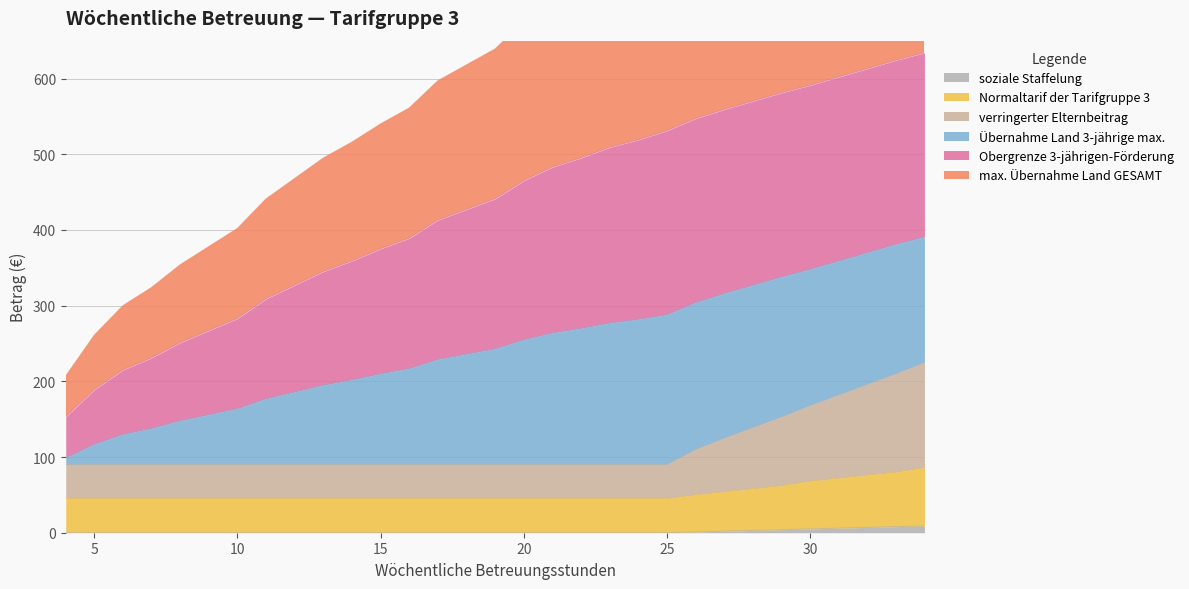

What is the value of the max. Übernahme Land GESAMT point at the 25th from the left?

839